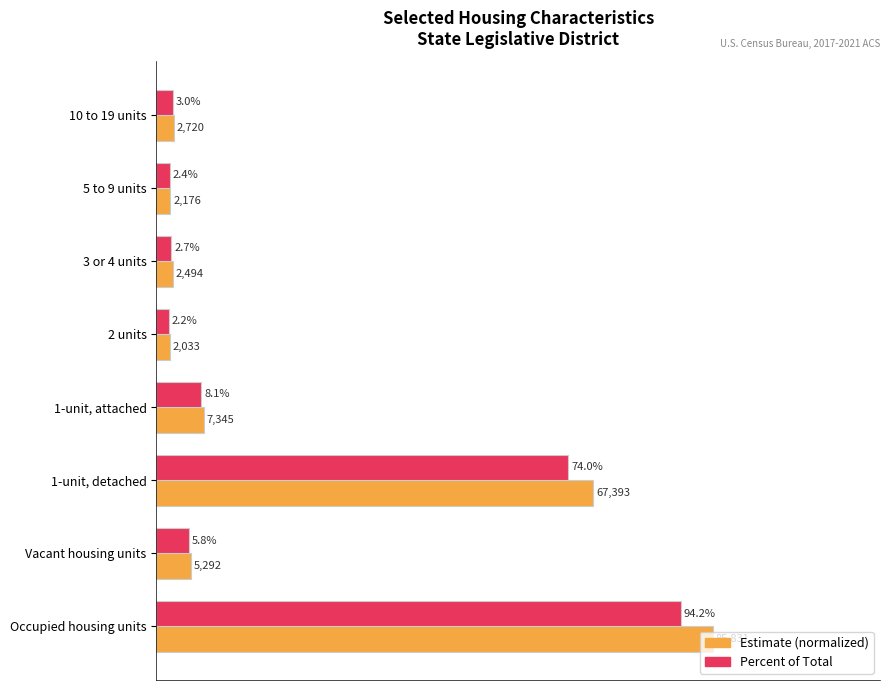

At which category is the sum across all series the highest?

Occupied housing units